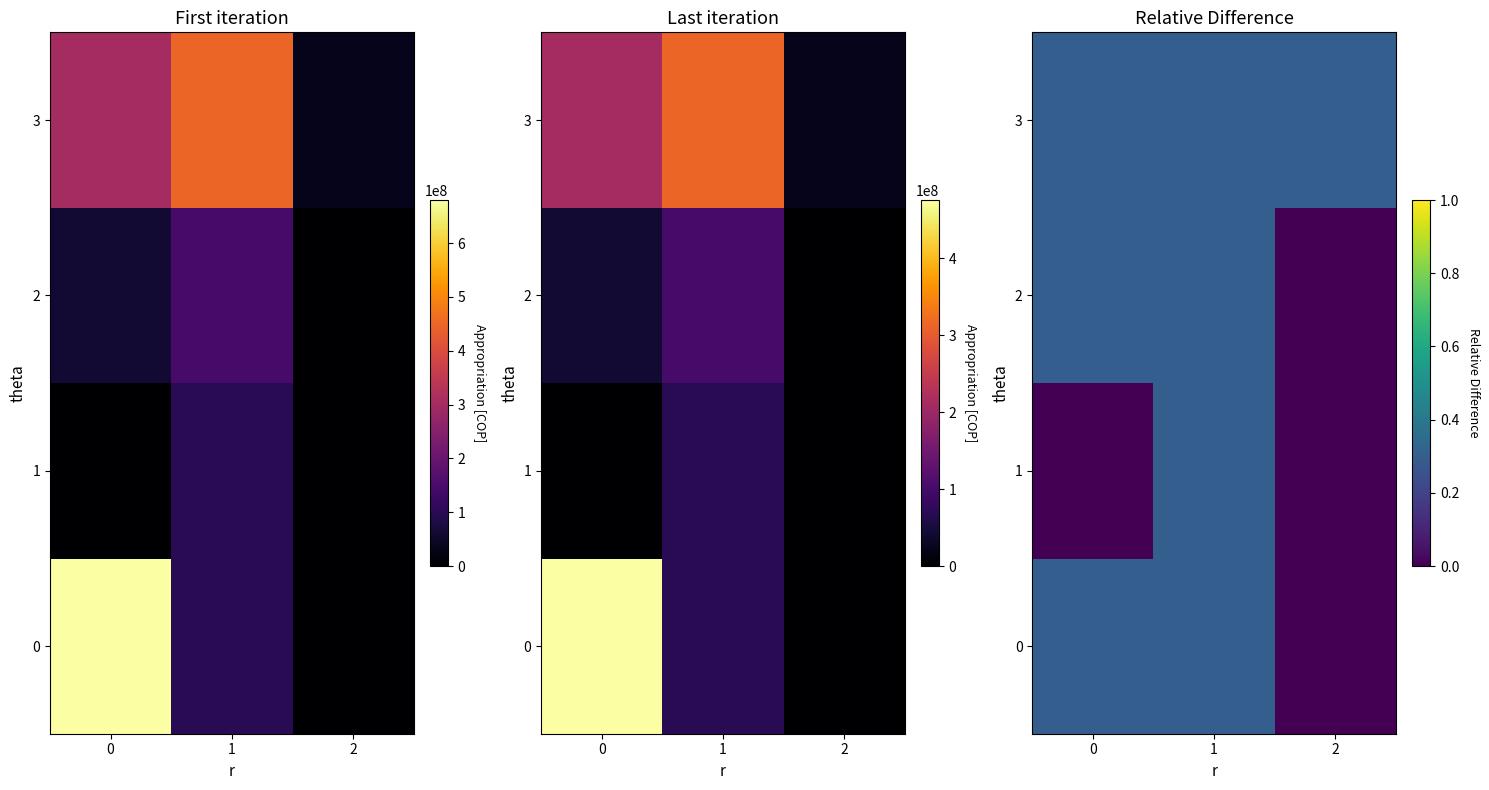

At how many categories does at least one series exceed 0?

3